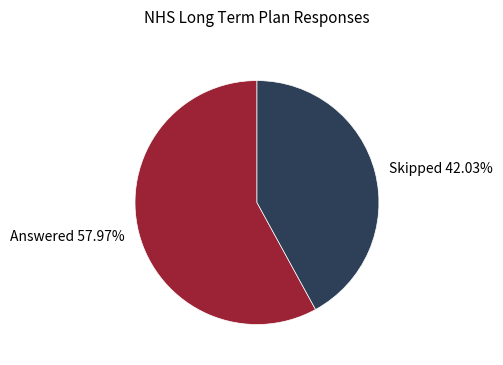

Which slice is the smallest?

Skipped